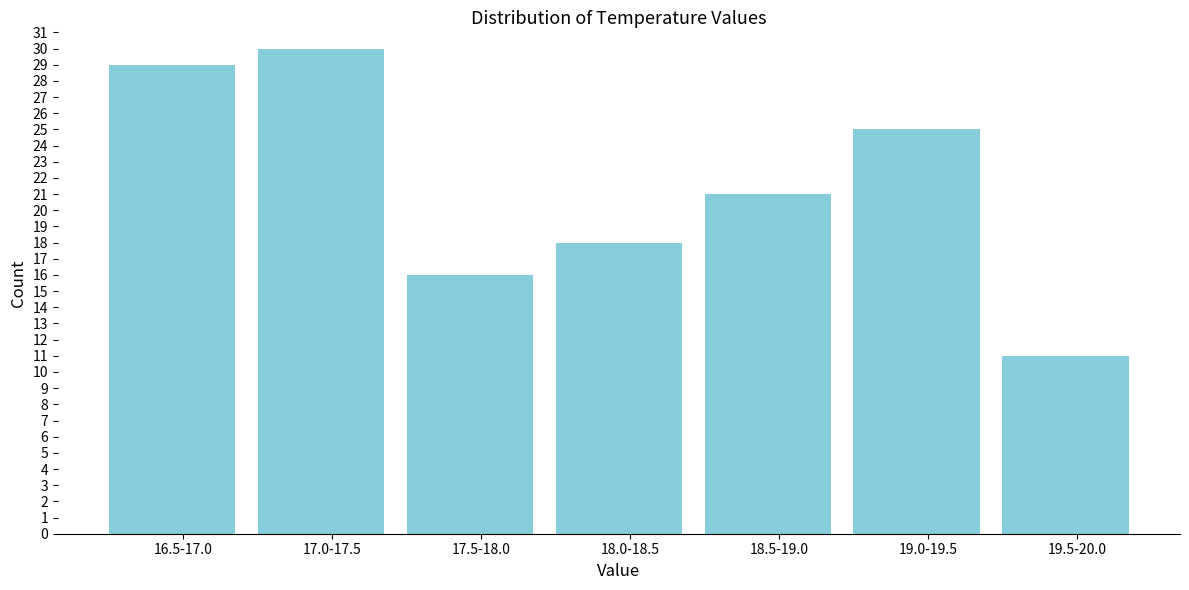

Reading left to right, extract all data points from this chart.

29	30	16	18	21	25	11